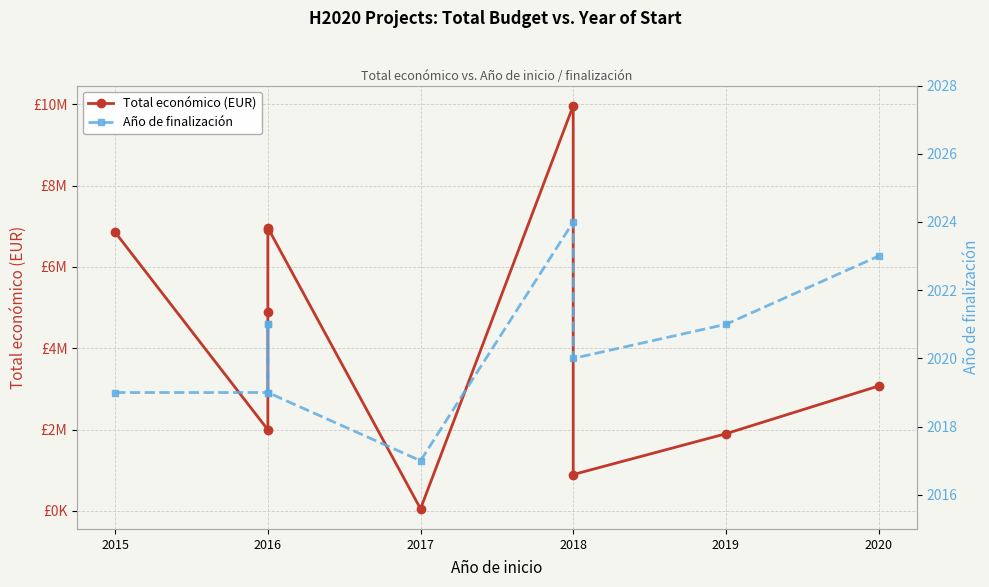

List the series in order of their peak value, lowest first.

Año de finalización, Total económico (EUR)